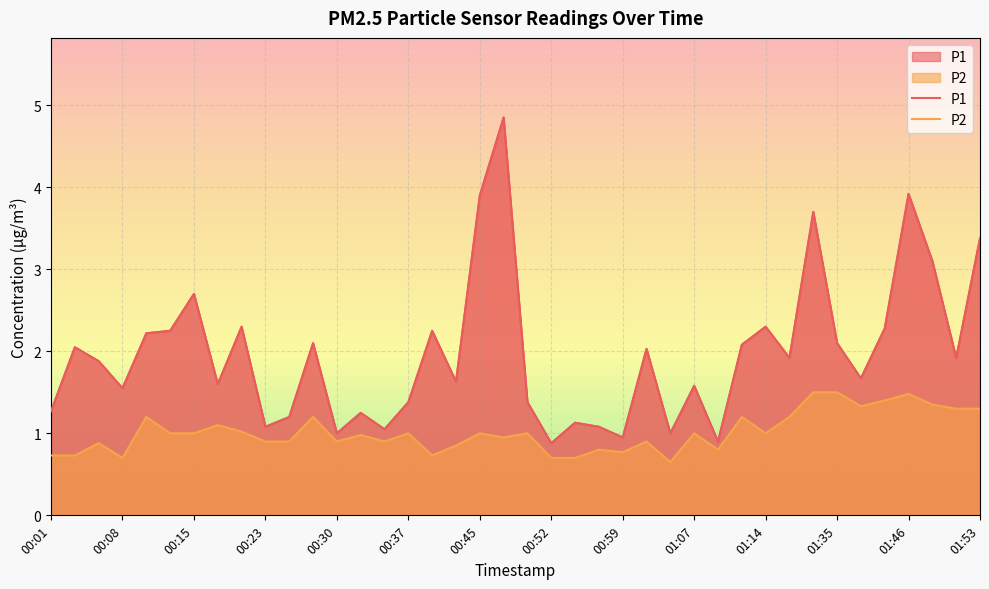

What is the highest value of the P1 series?

4.8